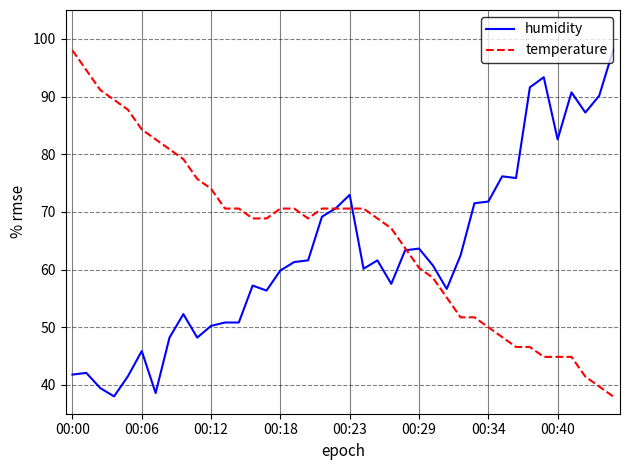

Reading right to left, extract all data points from this chart.

humidity: 98.0	90.1	87.2	90.7	82.6	93.3	91.6	75.9	76.2	71.8	71.5	62.5	56.6	60.7	63.6	63.3	57.5	61.6	60.1	73.0	70.6	69.2	61.6	61.3	59.8	56.3	57.2	50.8	50.8	50.2	48.2	52.3	48.2	38.6	45.9	41.5	38.0	39.5	42.1	41.8
temperature: 38.0	39.7	41.4	44.9	44.9	44.9	46.6	46.6	48.3	50.0	51.7	51.7	55.1	58.6	60.3	63.7	67.1	68.9	70.6	70.6	70.6	70.6	68.9	70.6	70.6	68.9	68.9	70.6	70.6	74.0	75.7	79.1	80.9	82.6	84.3	87.7	89.4	91.1	94.6	98.0